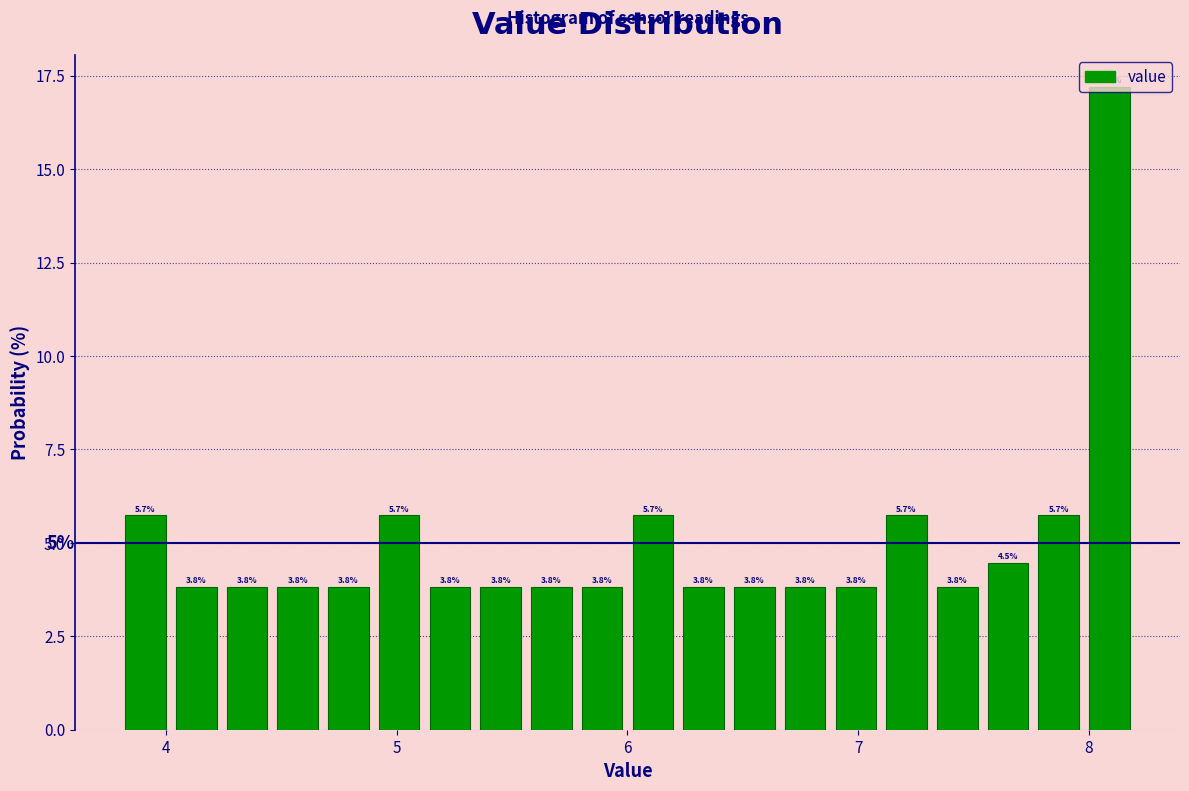

Read against the x-axis, roughly where is the centre of the tallest bar?

8.1